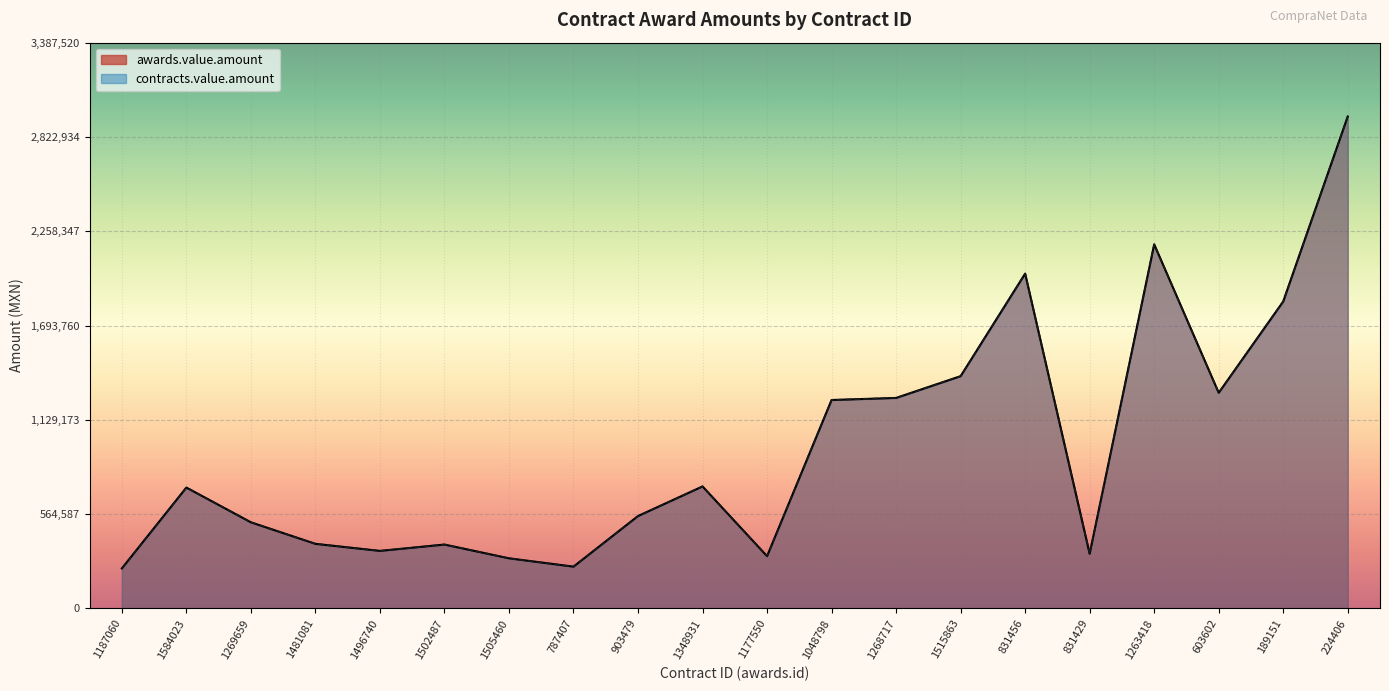

At how many categories does at least one series exceed 931448?

8